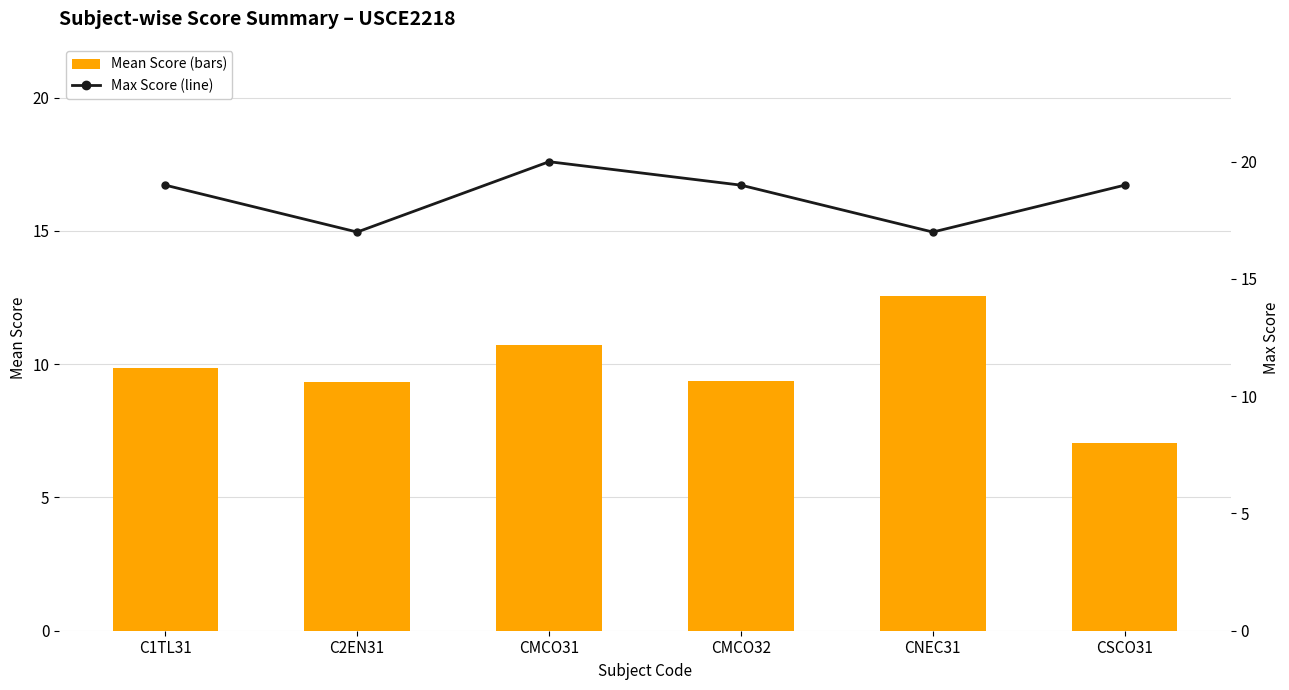

What is the total value across all series at C2EN31?

26.3